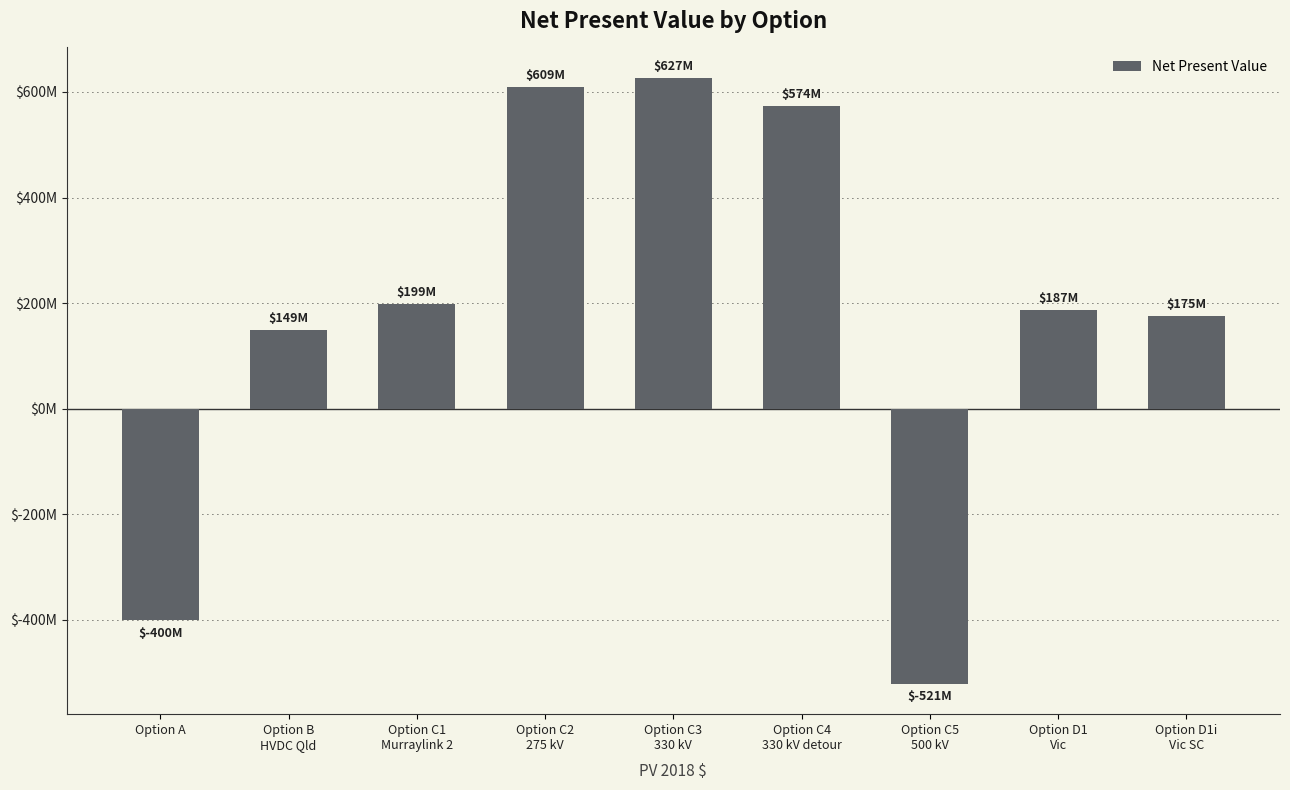

List the labels in order of value, largest first.

Option C3
330 kV, Option C2
275 kV, Option C4
330 kV detour, Option C1
Murraylink 2, Option D1
Vic, Option D1i
Vic SC, Option B
HVDC Qld, Option A, Option C5
500 kV